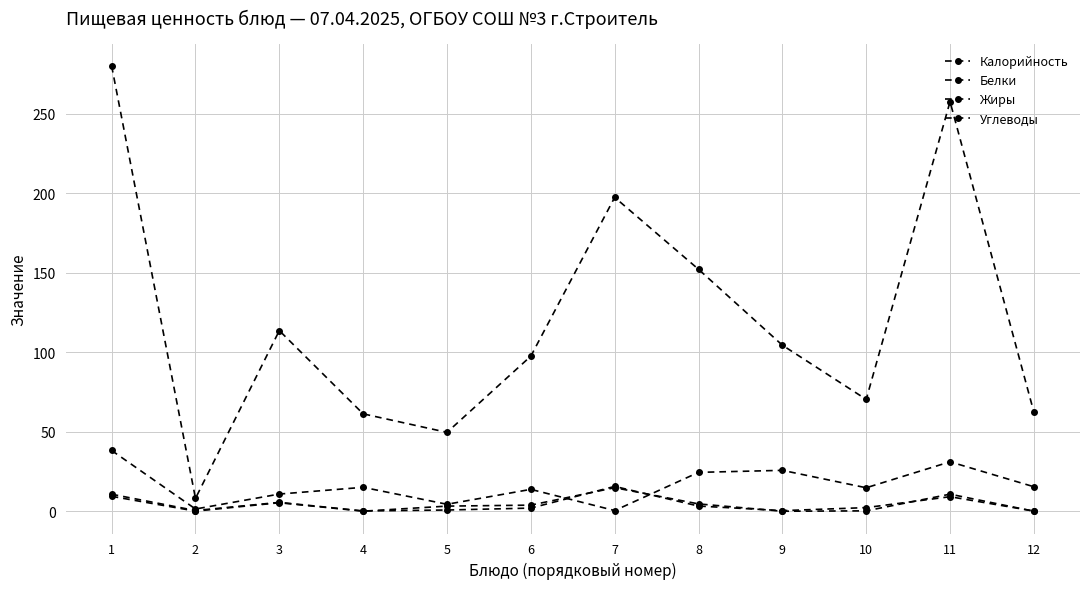

How many lines are shown in the chart?

4